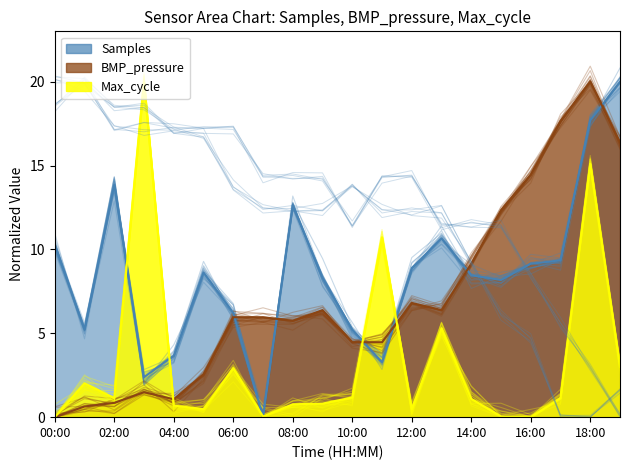

What is the label of the 14th point from the left?

13:00